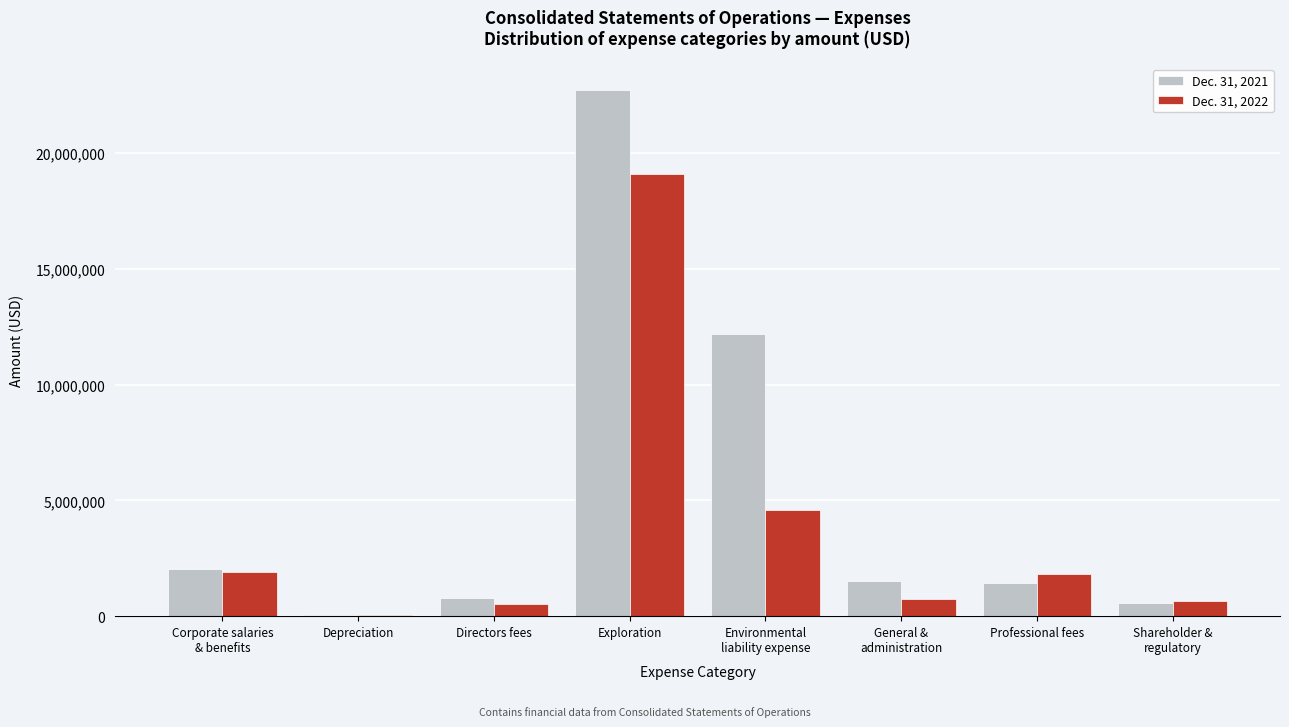

Which category has the highest value in the Dec. 31, 2022 series?

Exploration